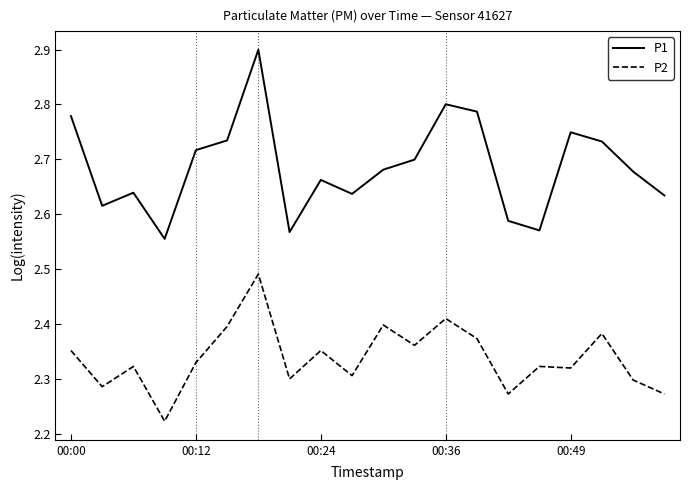

What is the maximum value shown in the chart?

2.9